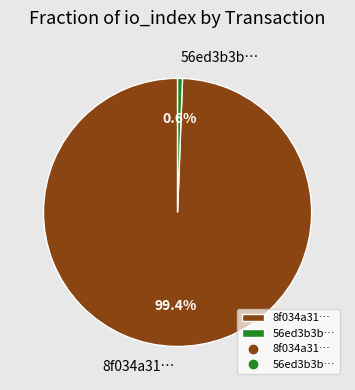

Rank the categories by value from lowest to highest.

56ed3b3b…, 8f034a31…